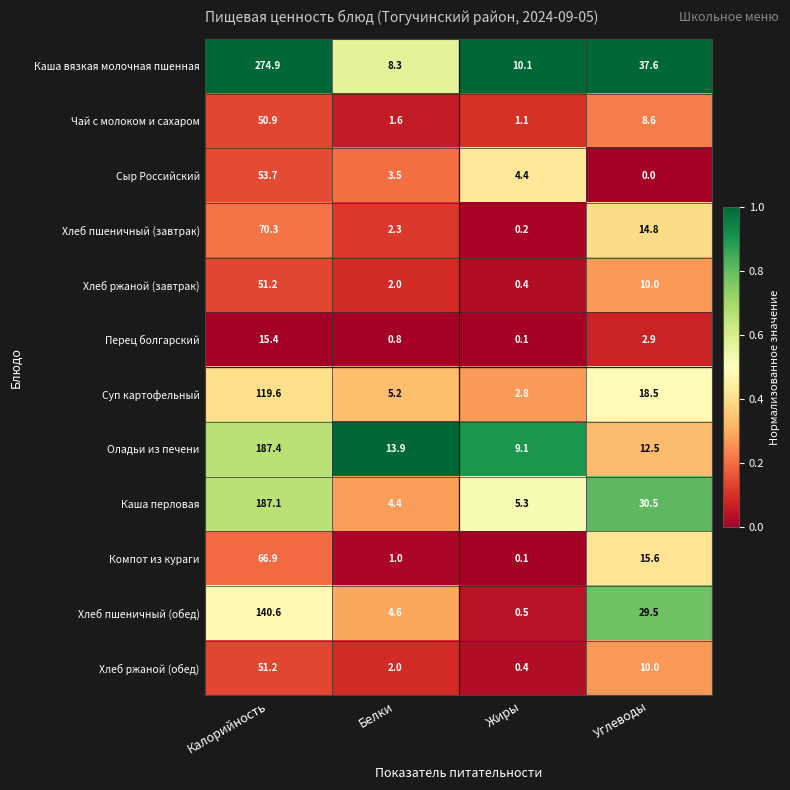

Count the number of categories in the chart.

4